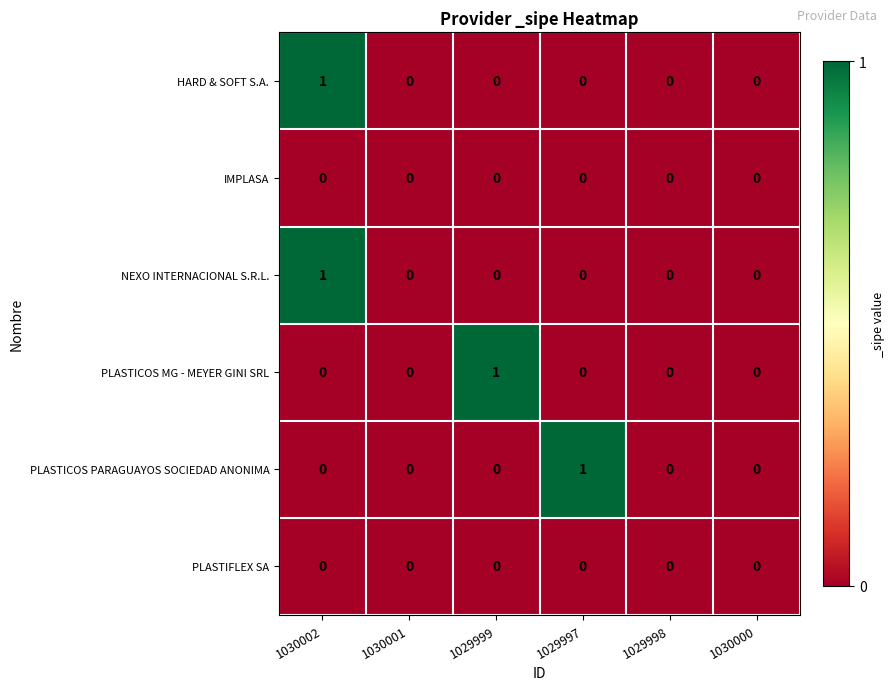

How many PLASTICOS MG - MEYER GINI SRL values are between 0 and 1?

6